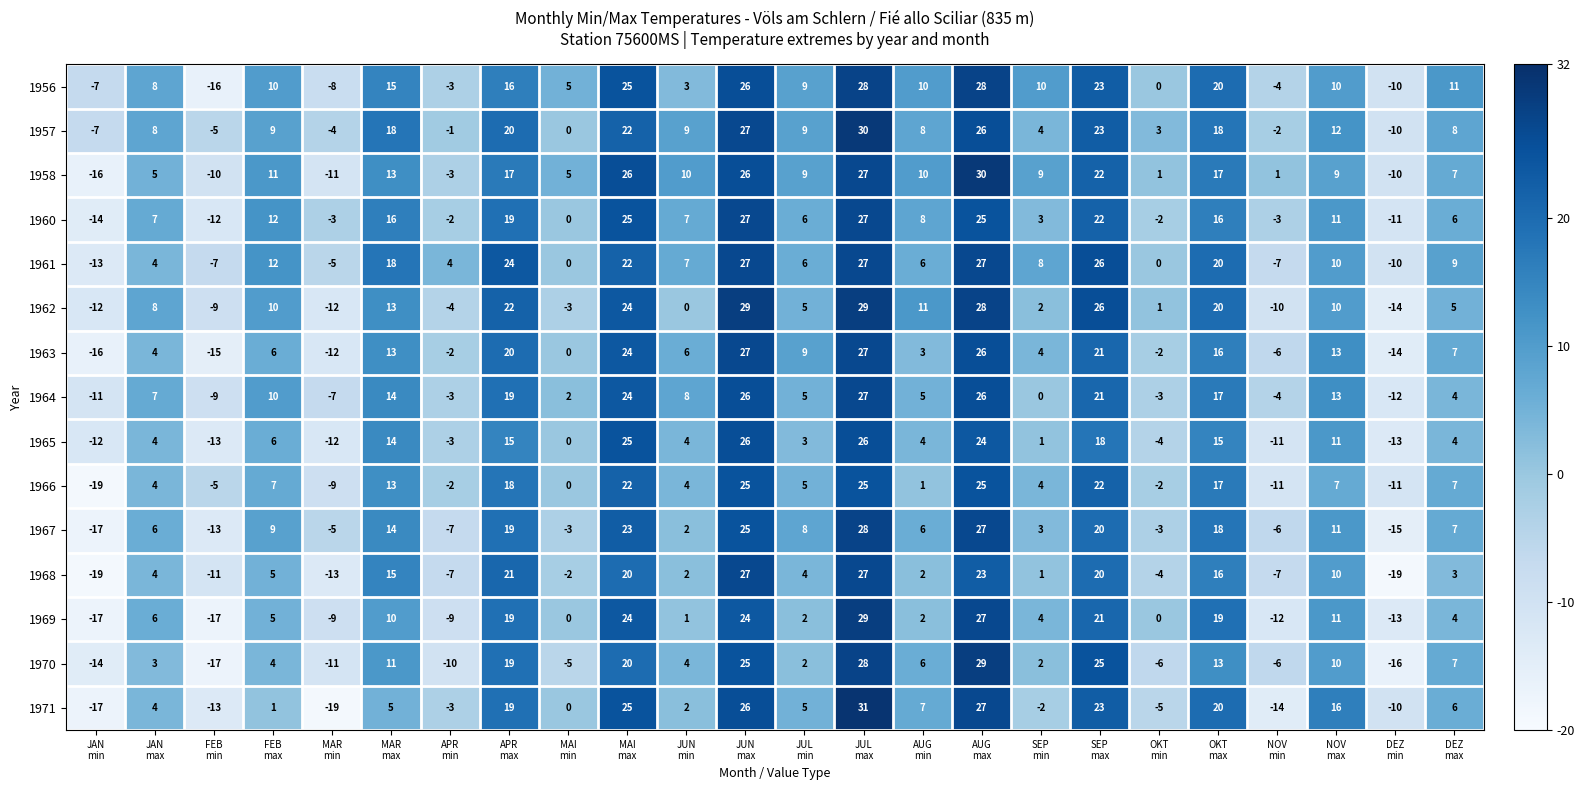

Which series has the largest total across all categories?

1957